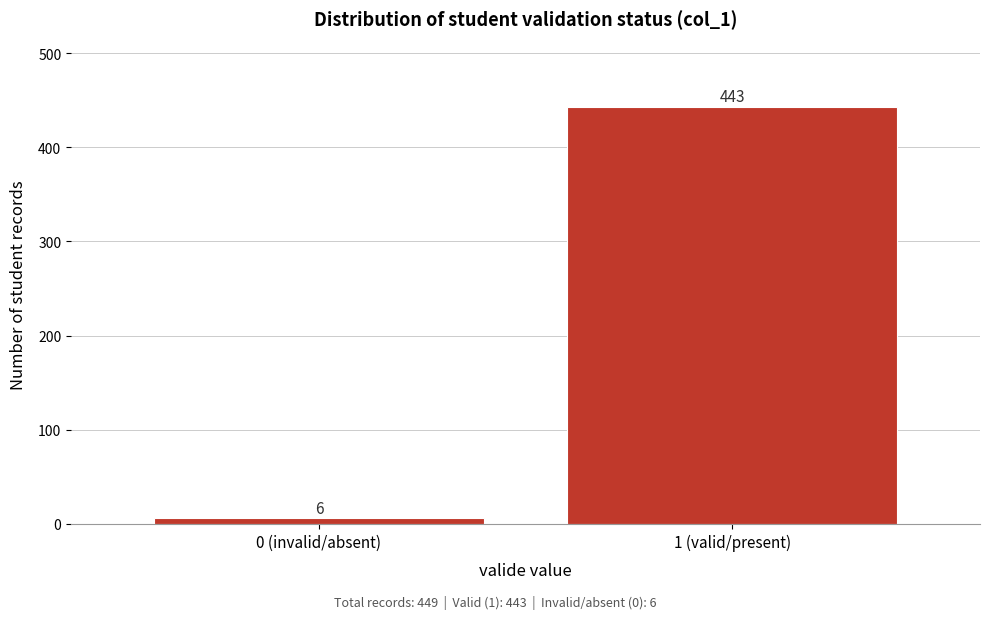

Reading left to right, transcribe all the data shown in this chart.

0 (invalid/absent)=6	1 (valid/present)=443